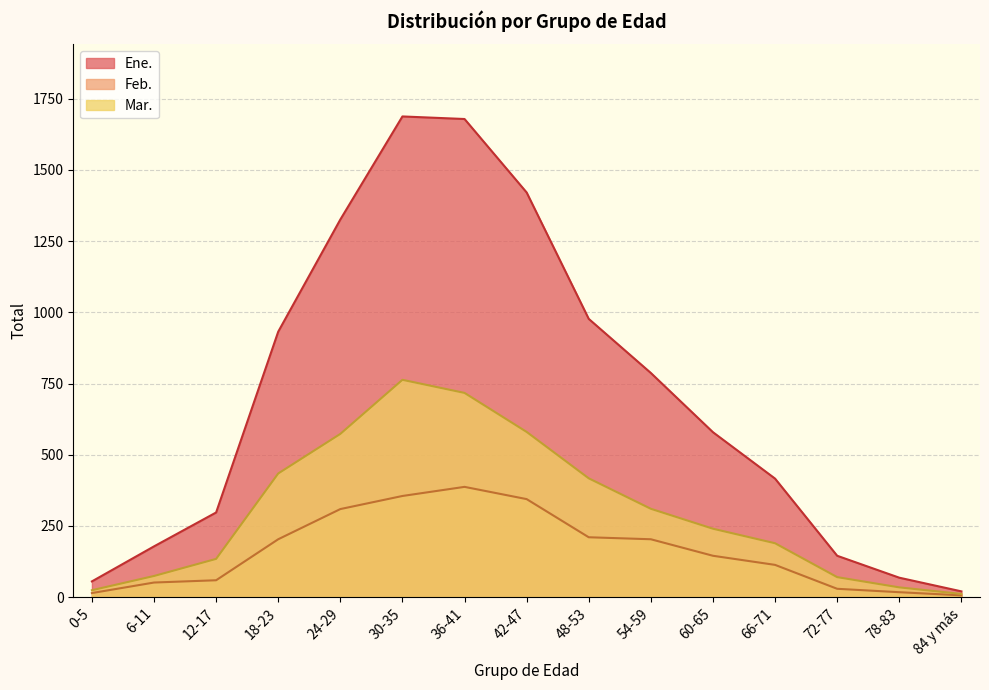

True or false: Mar. has more than 0 interior local peaks.

True